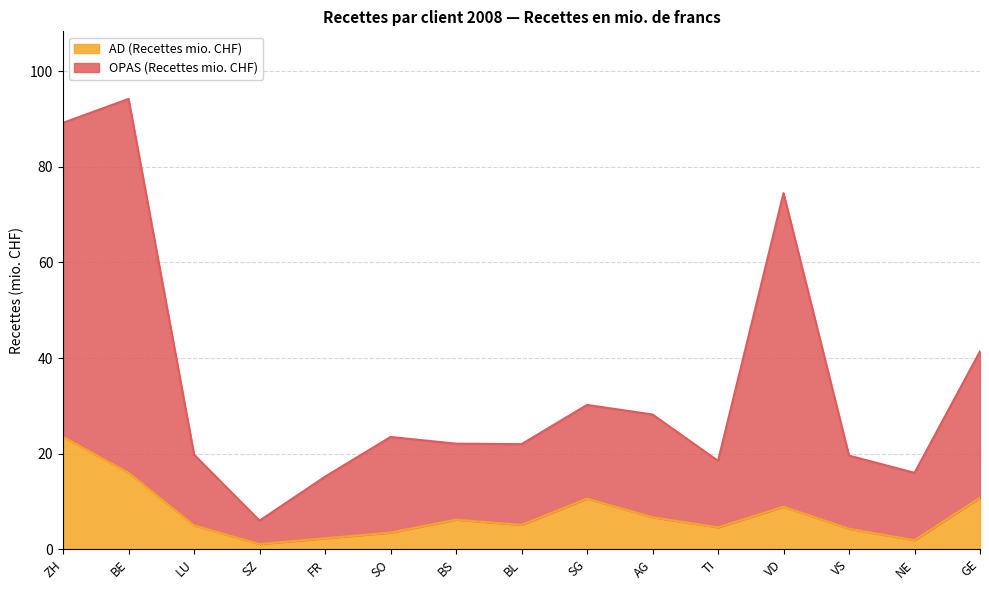

Which series has the widest spread of values?

OPAS (Recettes mio. CHF)